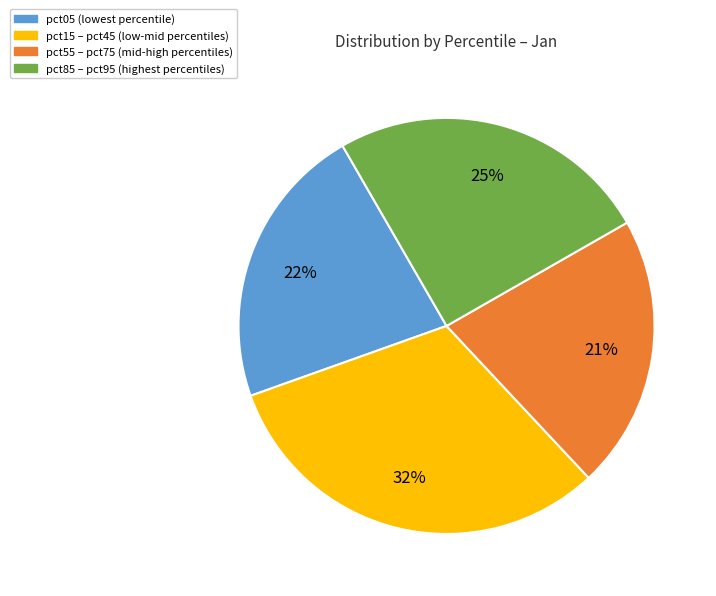

To the nearest percent, what is the average slice percentage?

25%